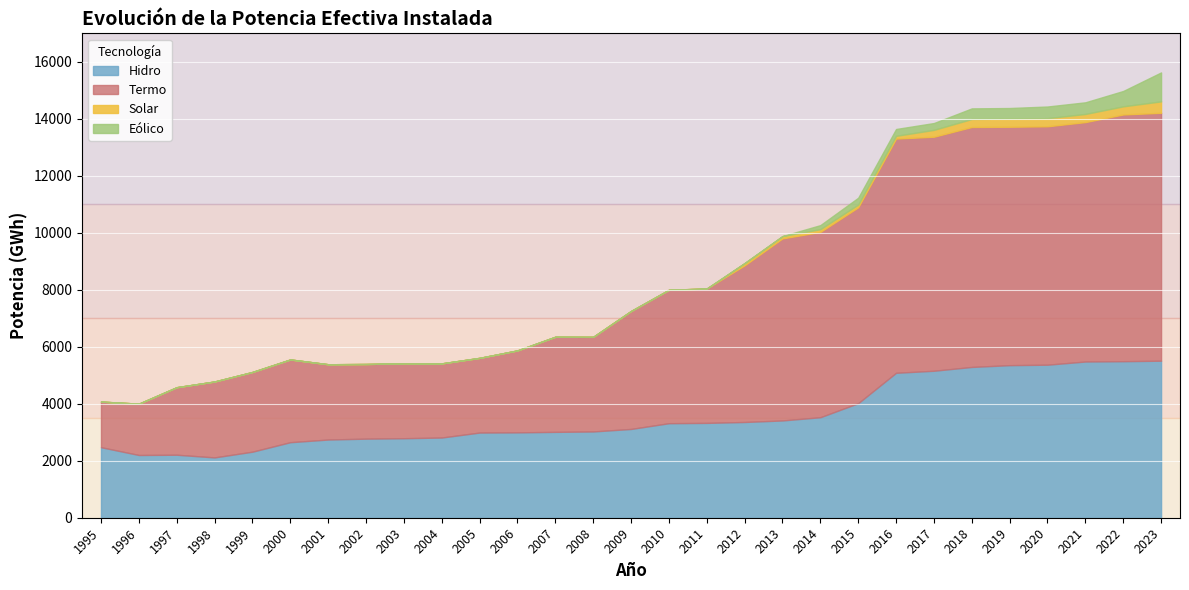

What is the difference between the Termo values at 2020 and 2005?

5746.2